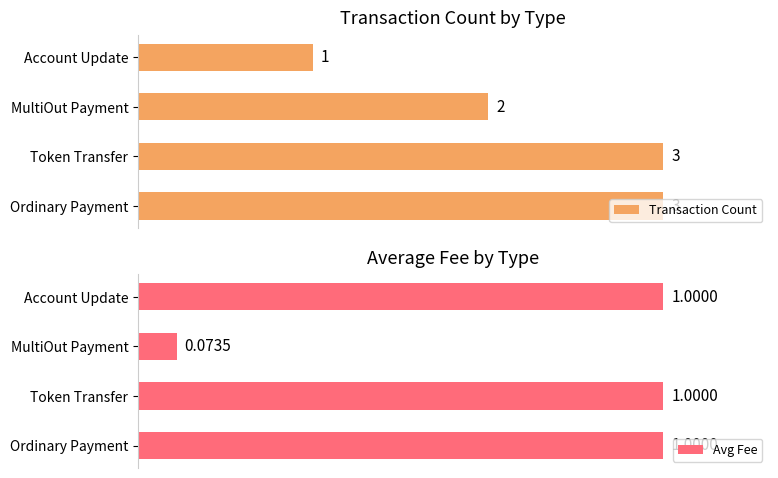

Are the bars grouped side by side (vs. stacked)?

Yes